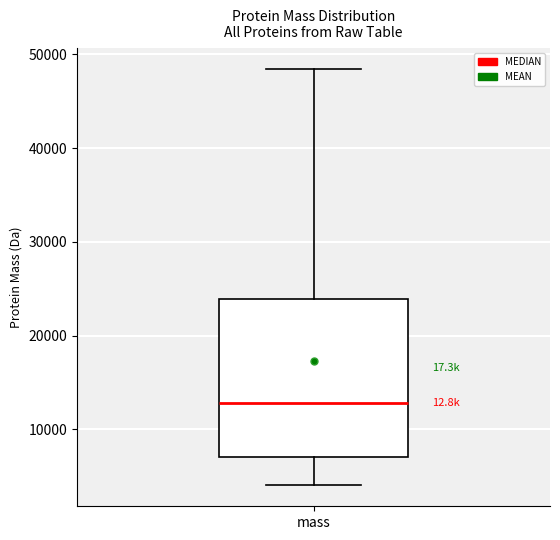

Read this box plot against the y-axis: the position of the median line, the range covered by the box, and the ends of both whiskers. The values are not printed on the chart, so give them approximately, as read against the axis.

median 13000, box 7000 to 24000, whiskers 4000 to 48000